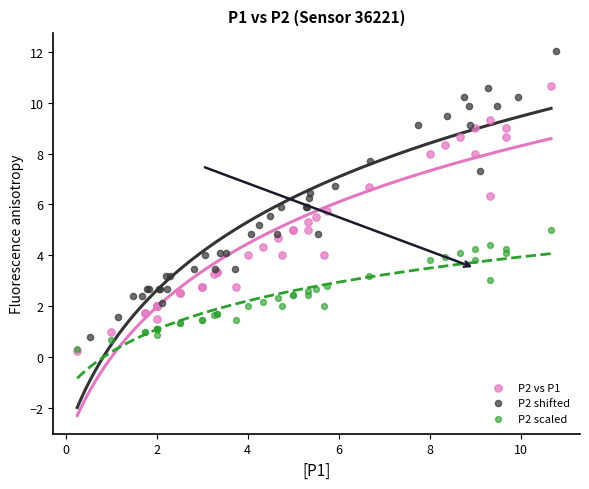

Which series has the widest spread of Y values?

P2 shifted